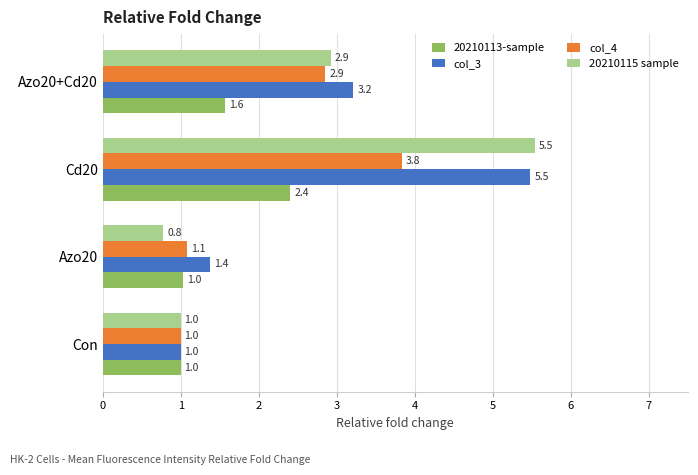

How many series are shown in this chart?

4